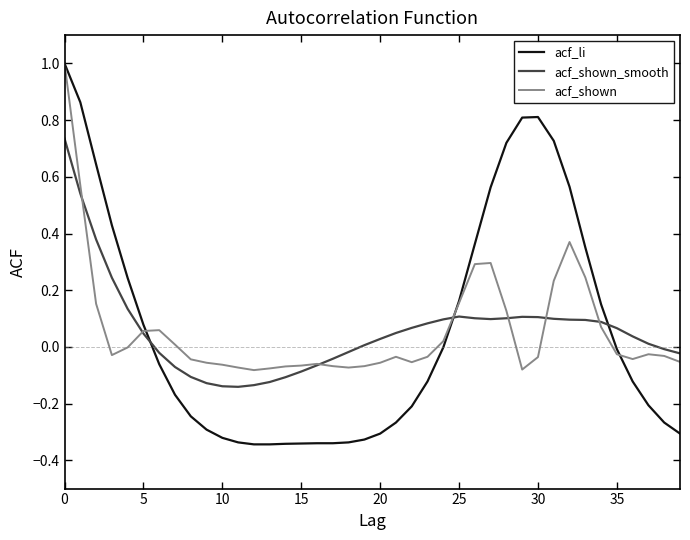

Which series has the widest spread of values?

acf_li